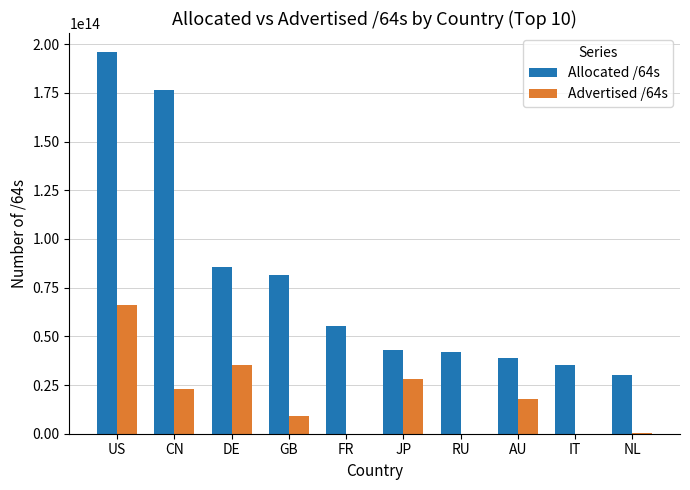

Which series has the largest total across all categories?

Allocated /64s